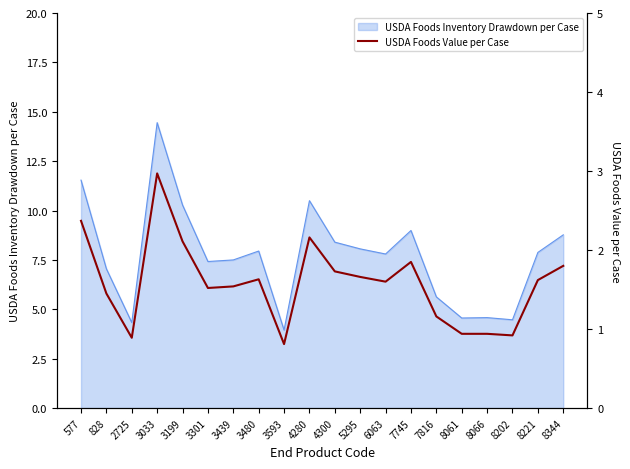

How many categories are shown in the chart?

20